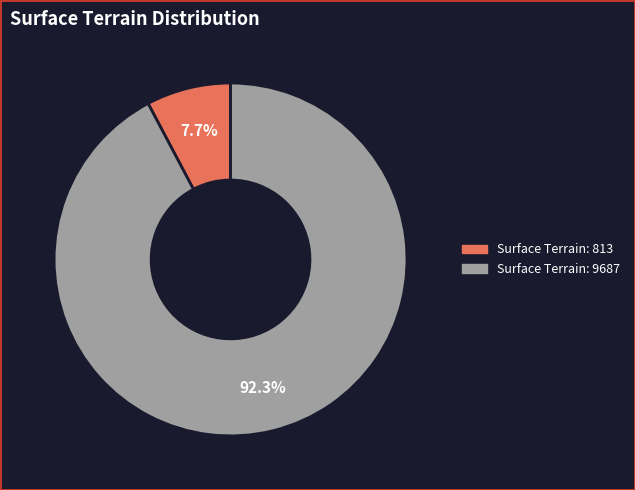

Is there any slice that represents more than half of the pie?

Yes